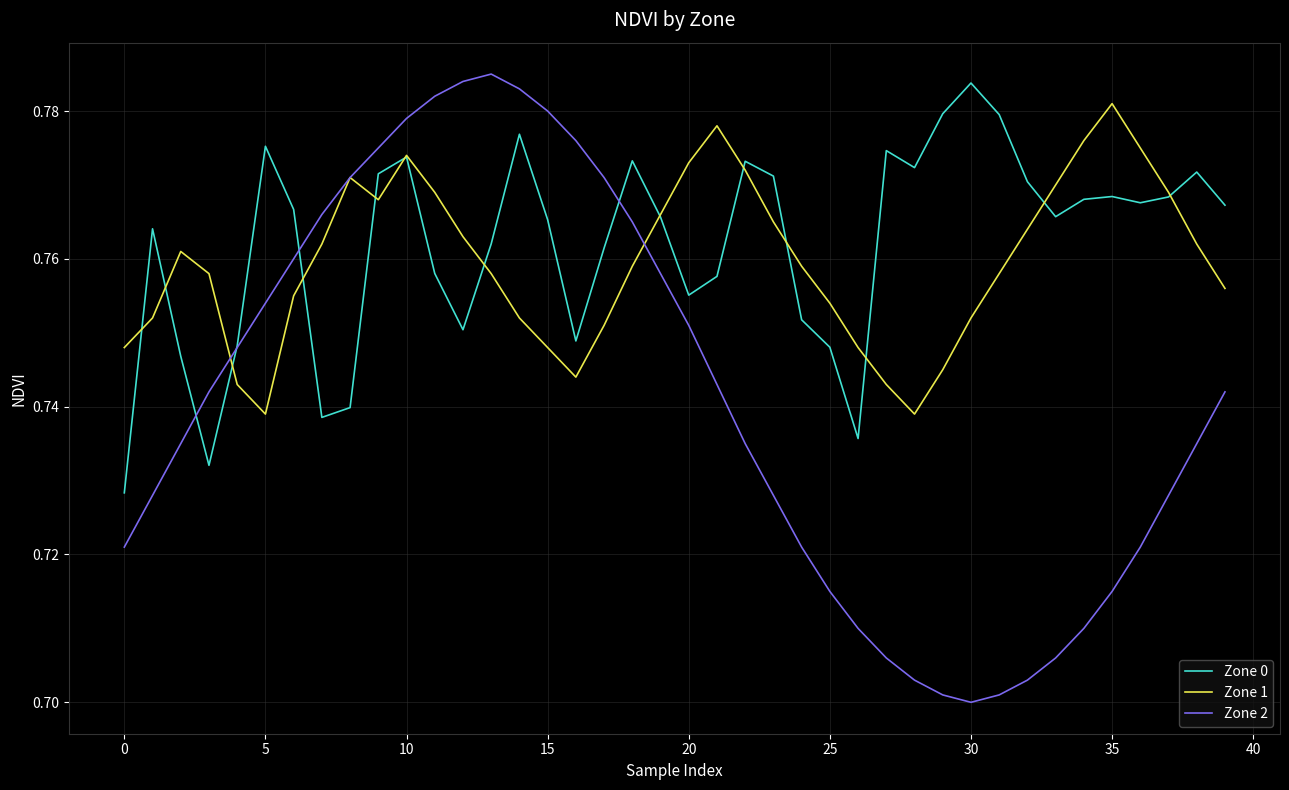

Which series has the largest range (max minus min)?

Zone 2